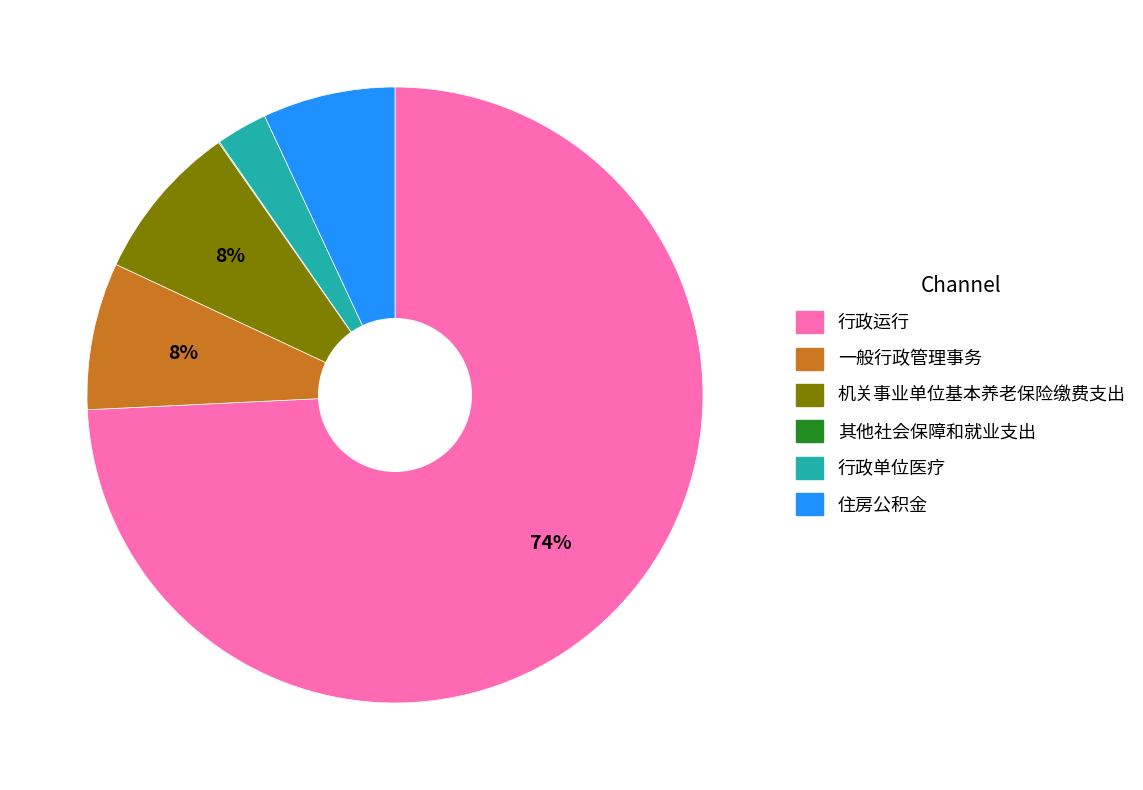

Combined, do 行政单位医疗 and 住房公积金 account for over 50%?

No